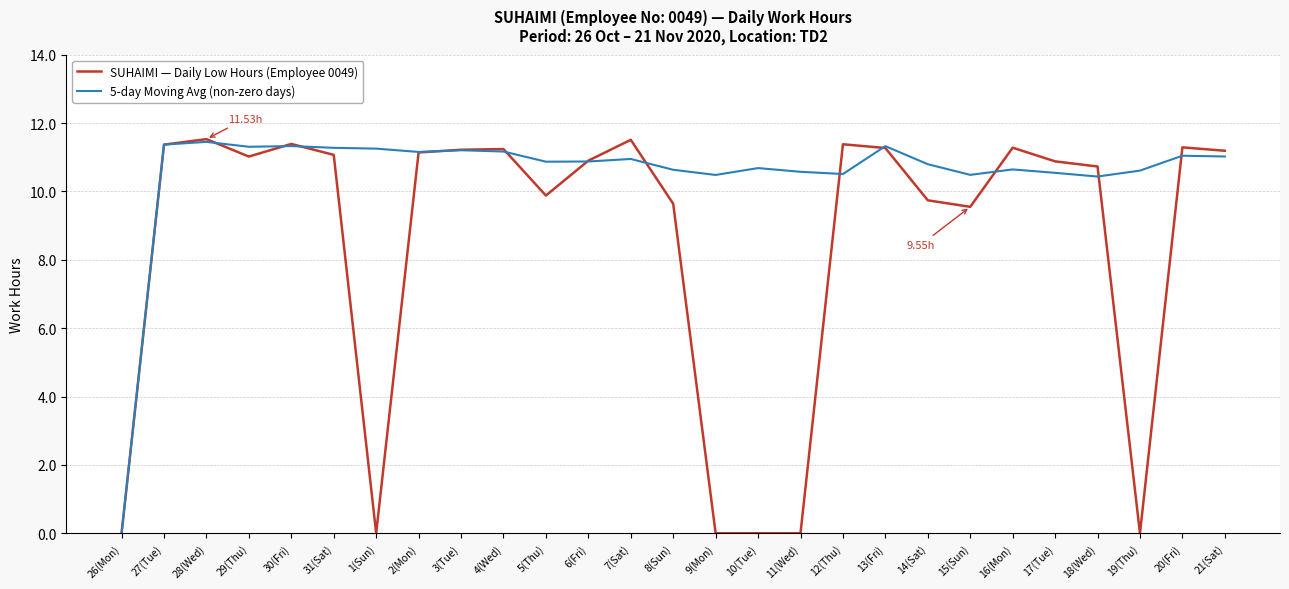

At which category is the sum across all series the highest?

28(Wed)